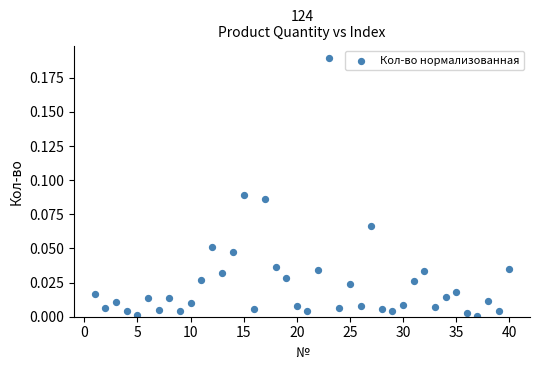

What is the range of X values (max minus min)?

39.0